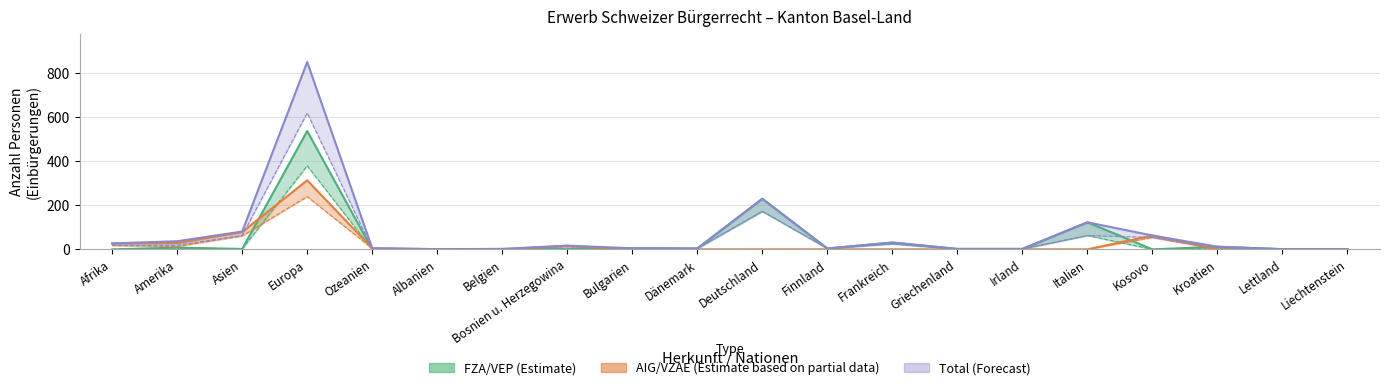

True or false: Total AIG/VZAE has more than 1 interior local peaks.

True